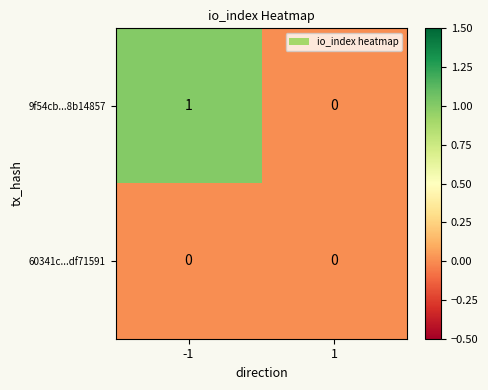

The 9f54cb...8b14857 series shows 1 at -1. True or false?

True